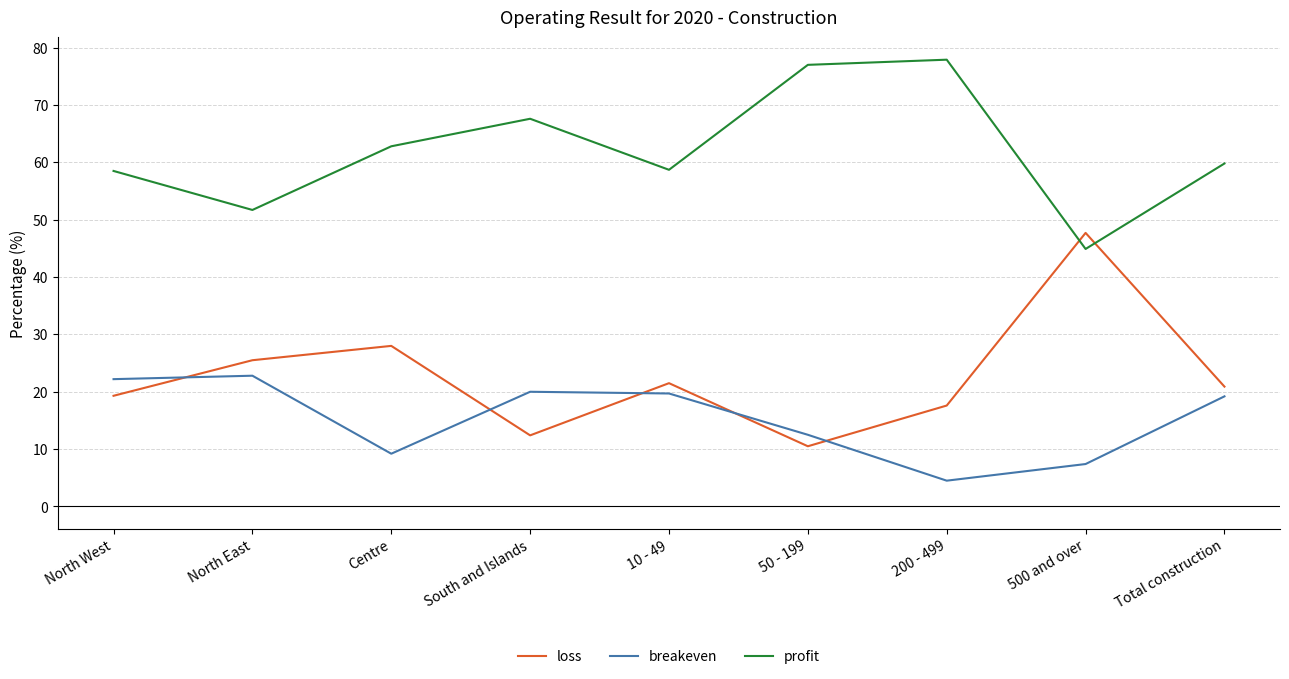

How many interior local peaks does the loss series have?

3